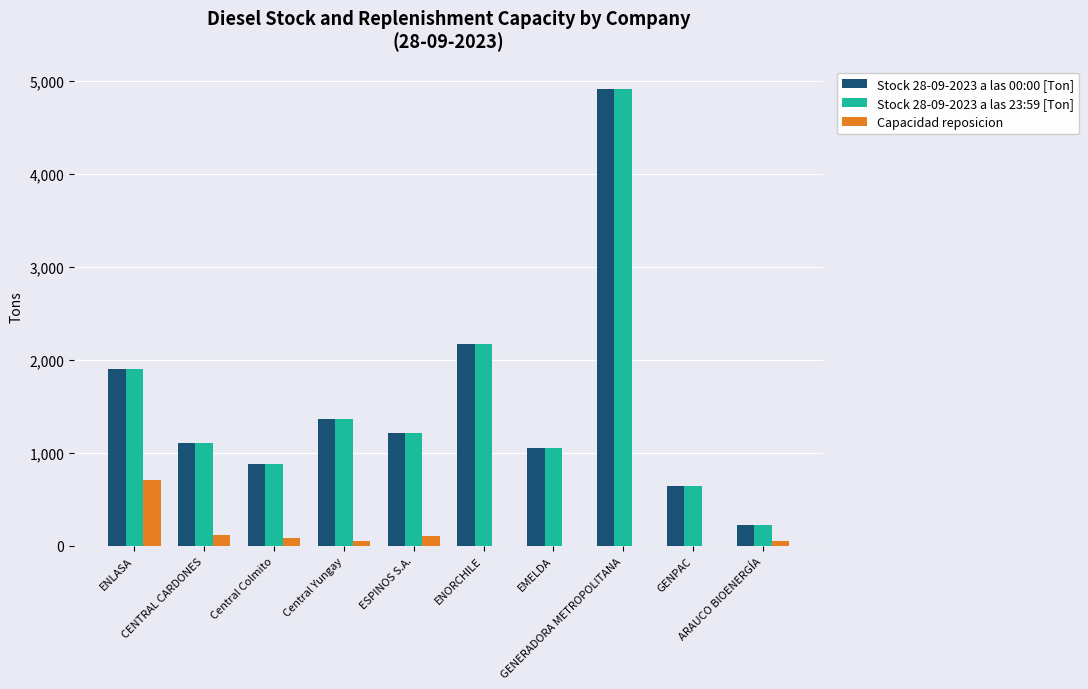

What is the sum of all Stock 28-09-2023 a las 23:59 [Ton] values?

15437.7